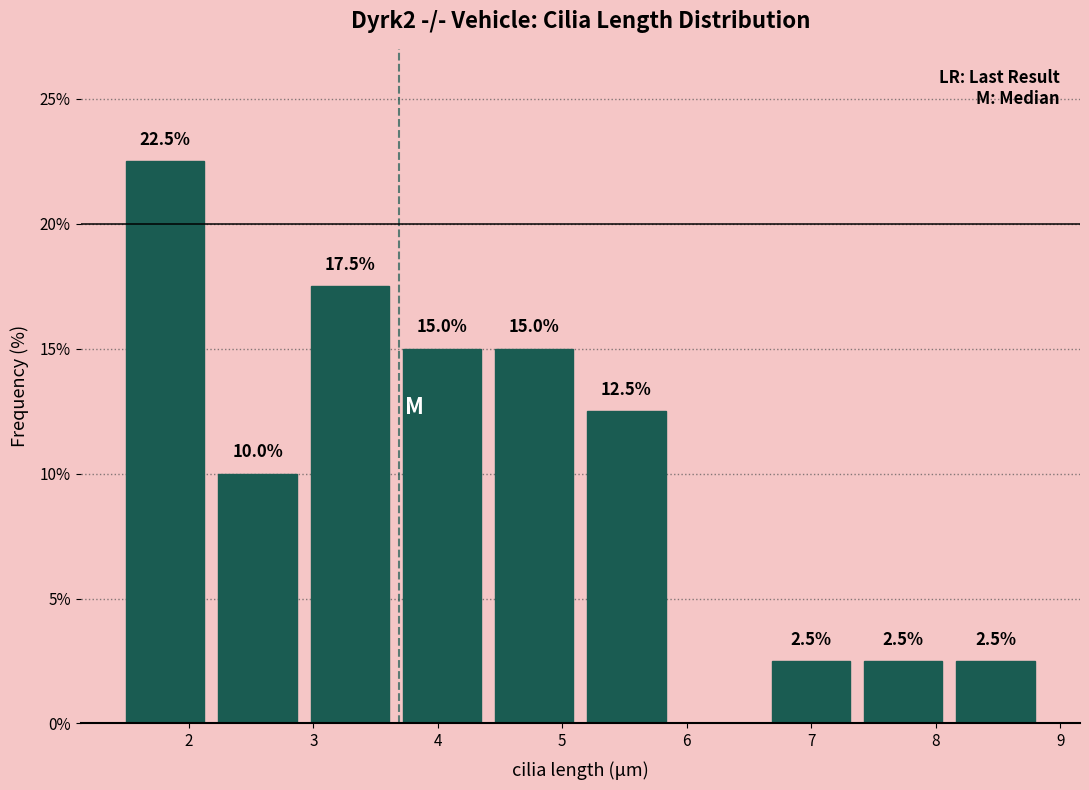

Which range on the x-axis has the tallest bar?

1.4 to 2.2